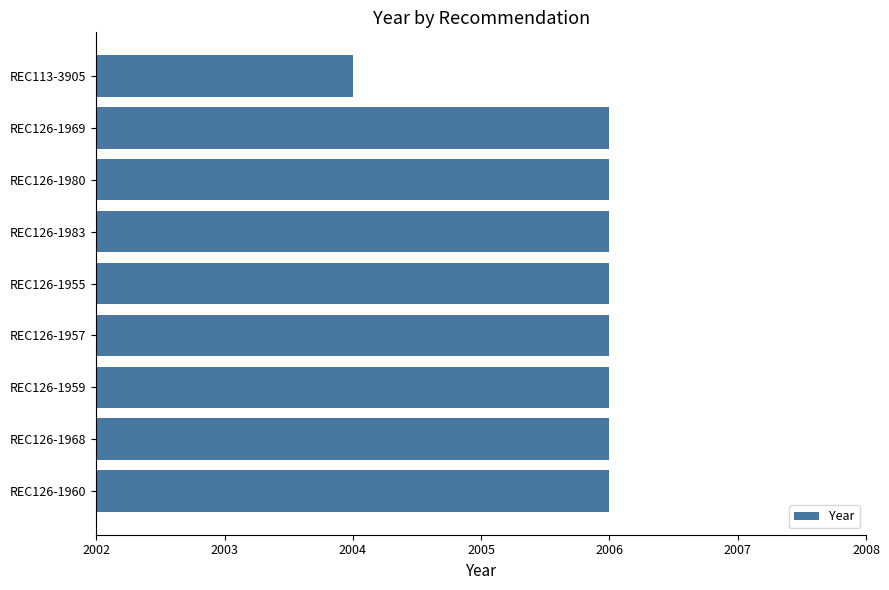

The chart shows a value of 2006 at REC126-1968. True or false?

True